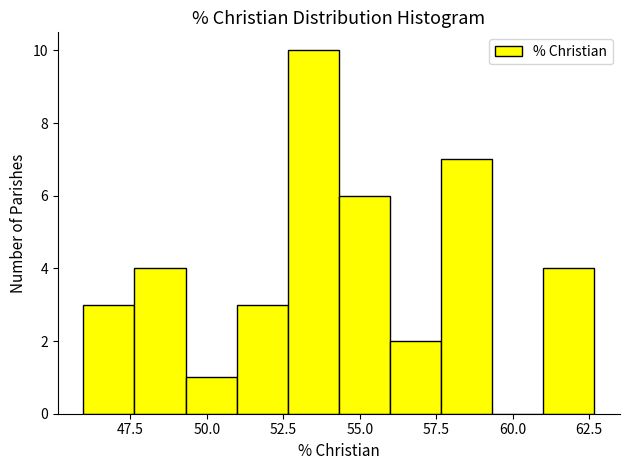

Around what value on the x-axis is the tallest bar? Give the approximate position of its centre, as read against the axis.

53.5